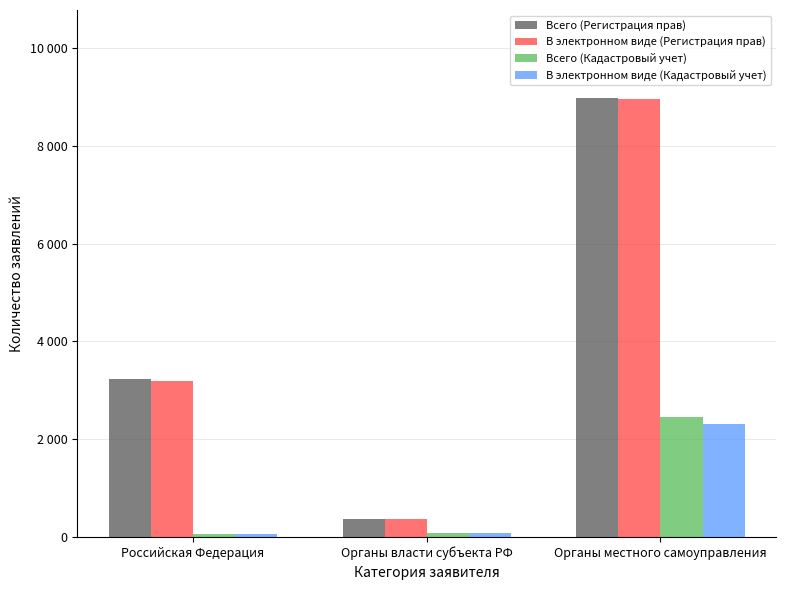

What position from the left is Органы местного самоуправления?

3